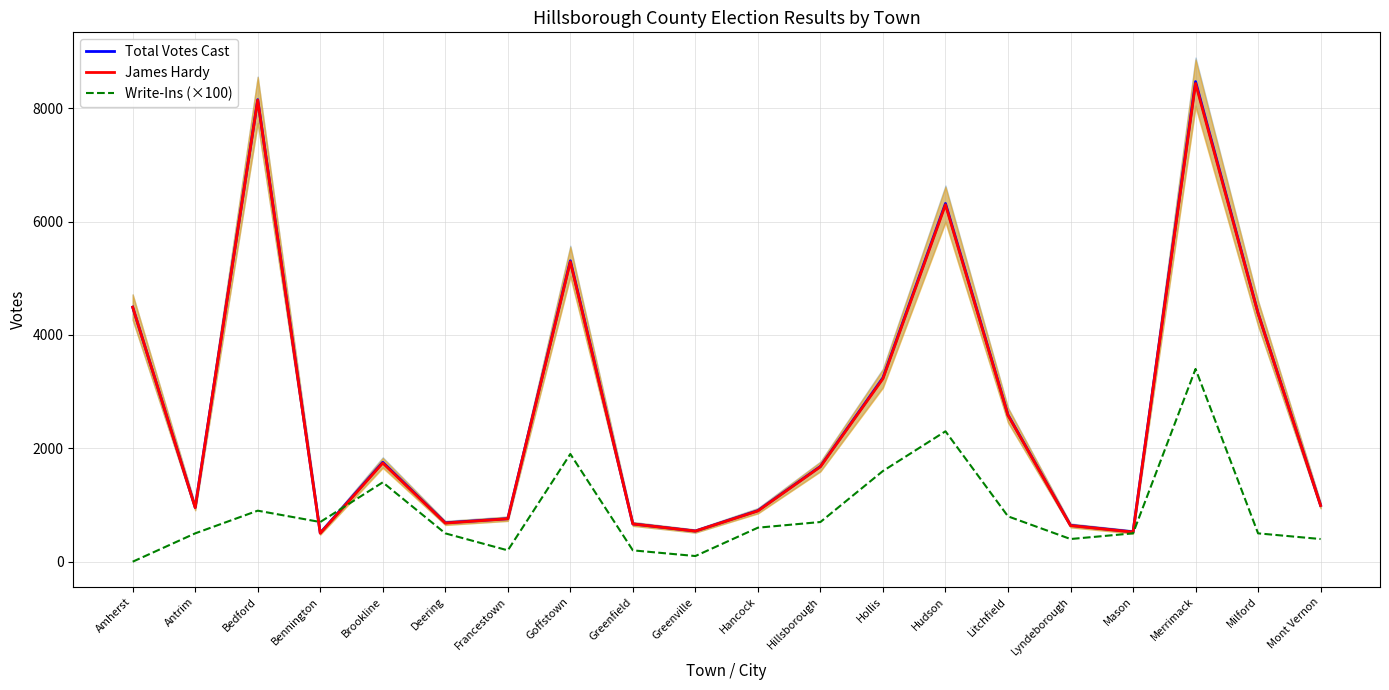

Which category has the highest value across all series?

Merrimack